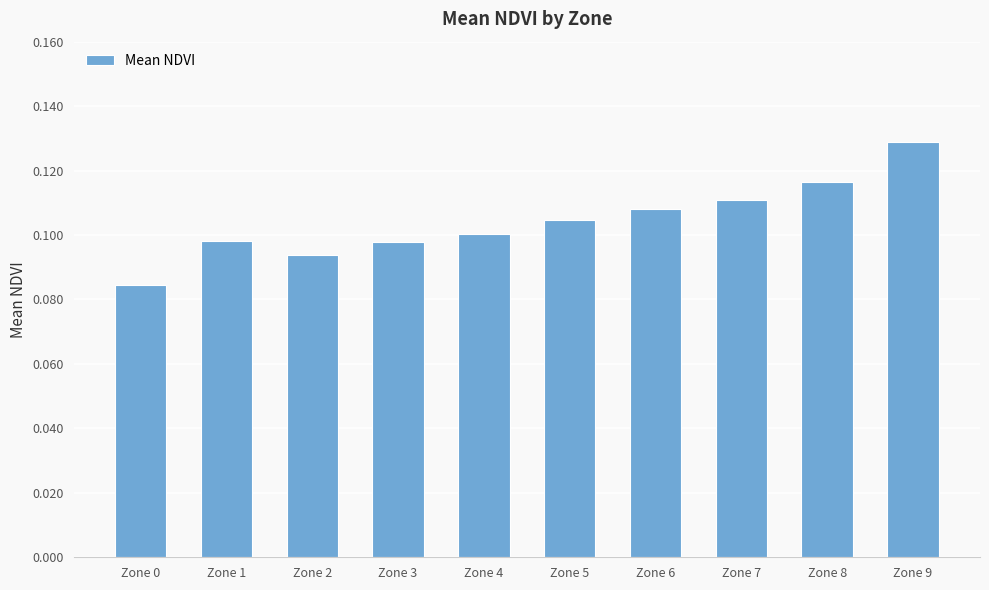

Which has a higher value, Zone 7 or Zone 8?

Zone 8